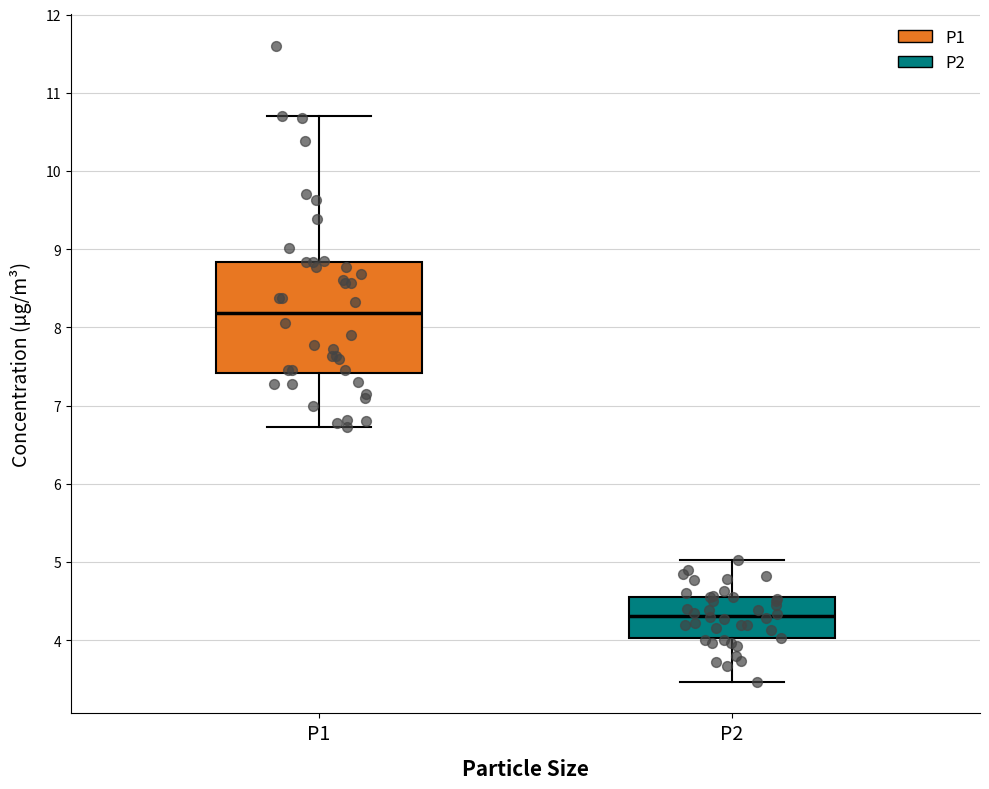

Which box is the tallest, from its lower edge to its upper edge?

P1